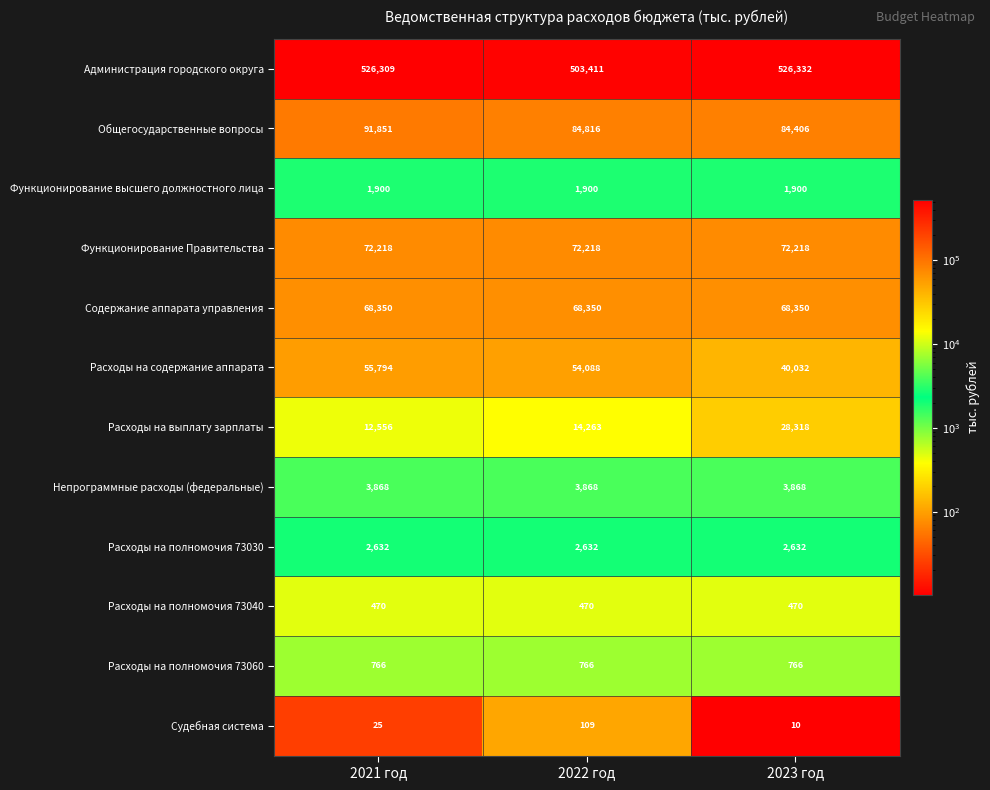

At which label is Общегосударственные вопросы closest to 88128?

2022 год